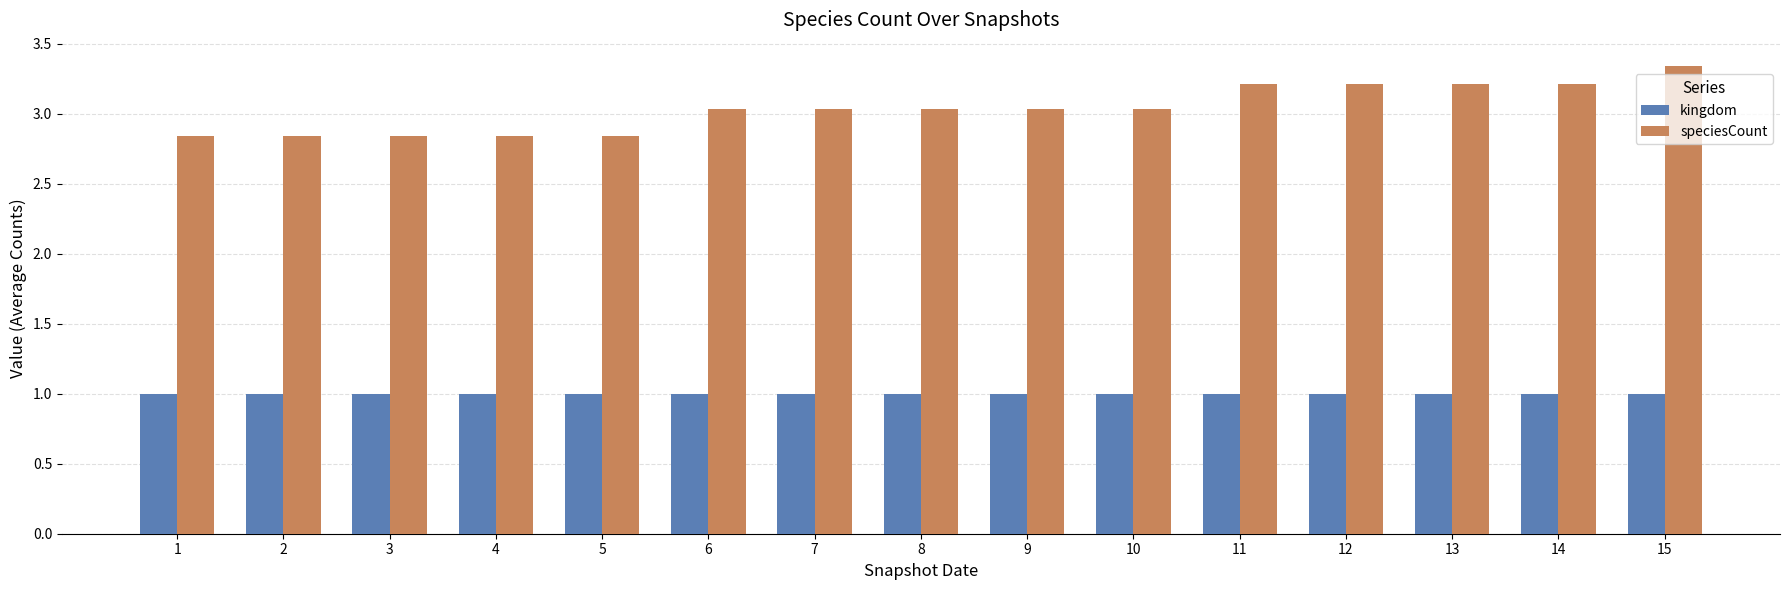

How many data points does each series have?

15